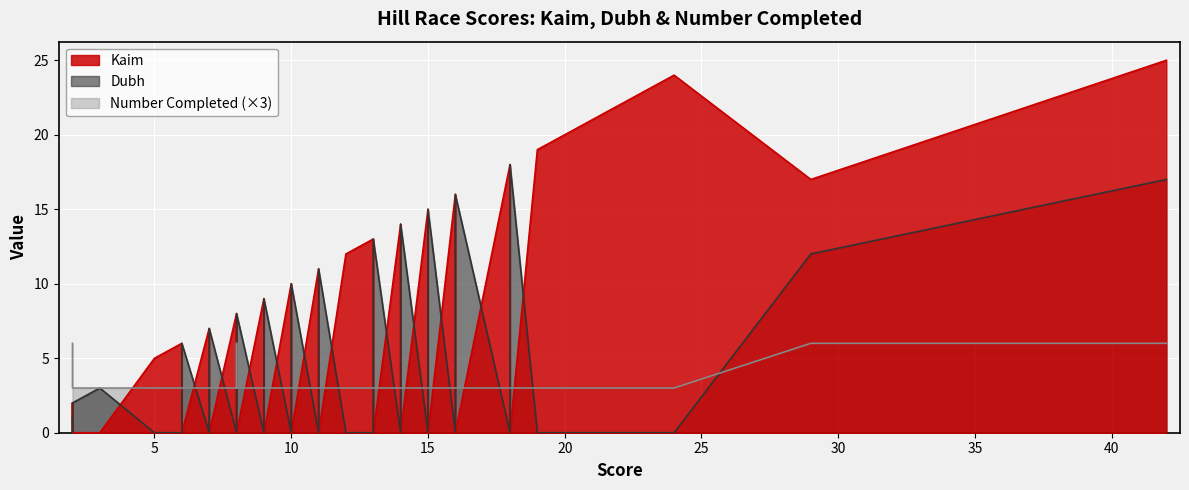

True or false: Dubh and Number Completed intersect in this chart.

True